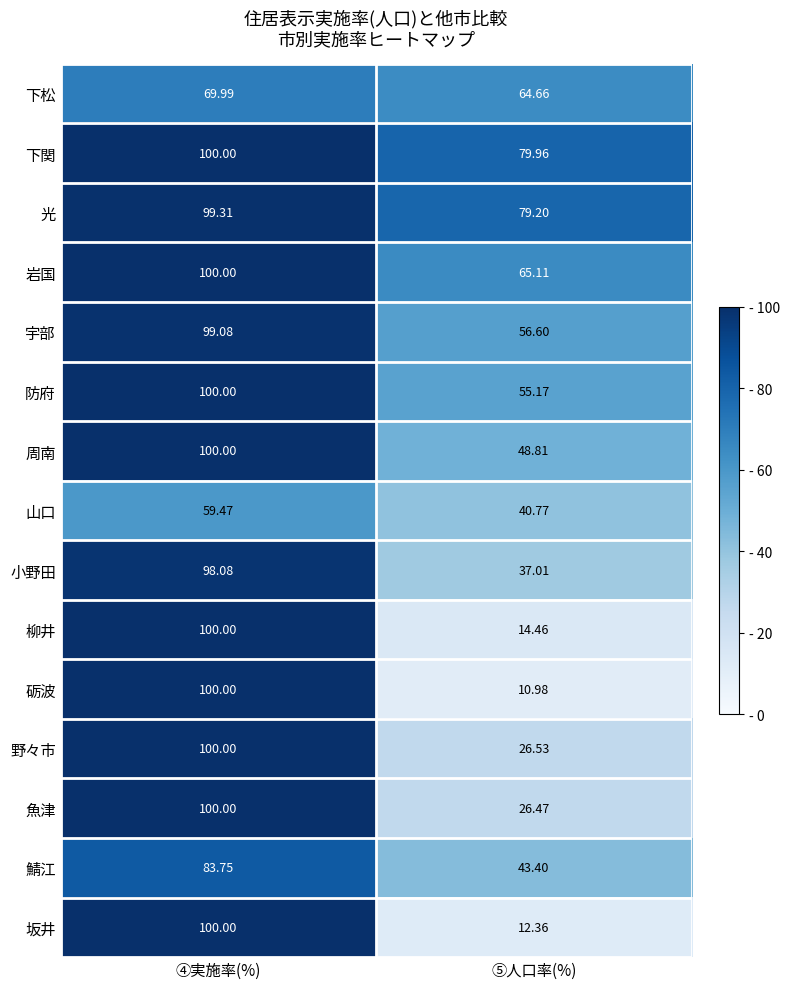

Rank the categories by 魚津 value from highest to lowest.

④実施率(%), ⑤人口率(%)